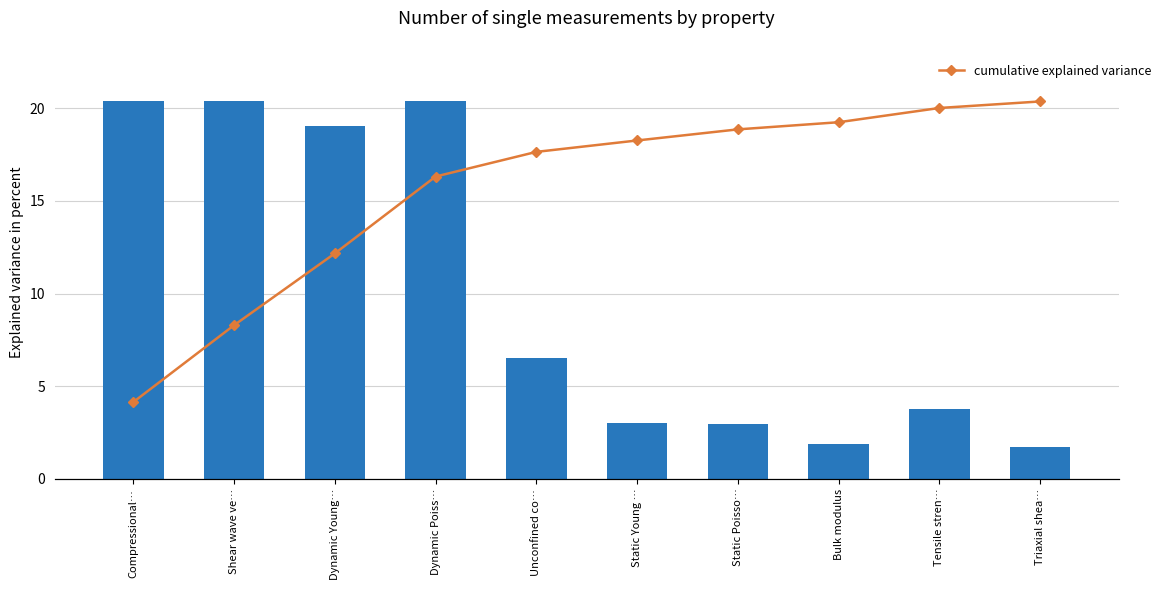

Rank the series by their average value, from highest to lowest.

cumulative explained variance, Number of single measurements